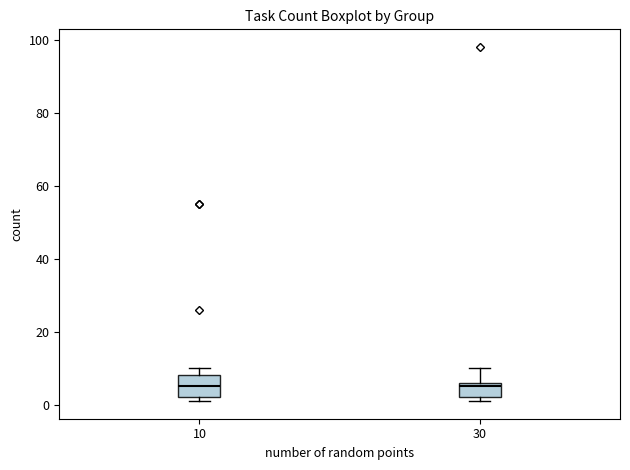

Reading left to right, read every box against the y-axis: the position of its median line, the range the box covers, and the ends of its whiskers. The values are not printed on the chart, so give them approximately, as read against the axis.

10: median 6, box 2 to 8, whiskers 2 (just below the box's lower edge) to 10
30: median 6 (just below the box's upper edge), box 2 to 6, whiskers 2 (just below the box's lower edge) to 10